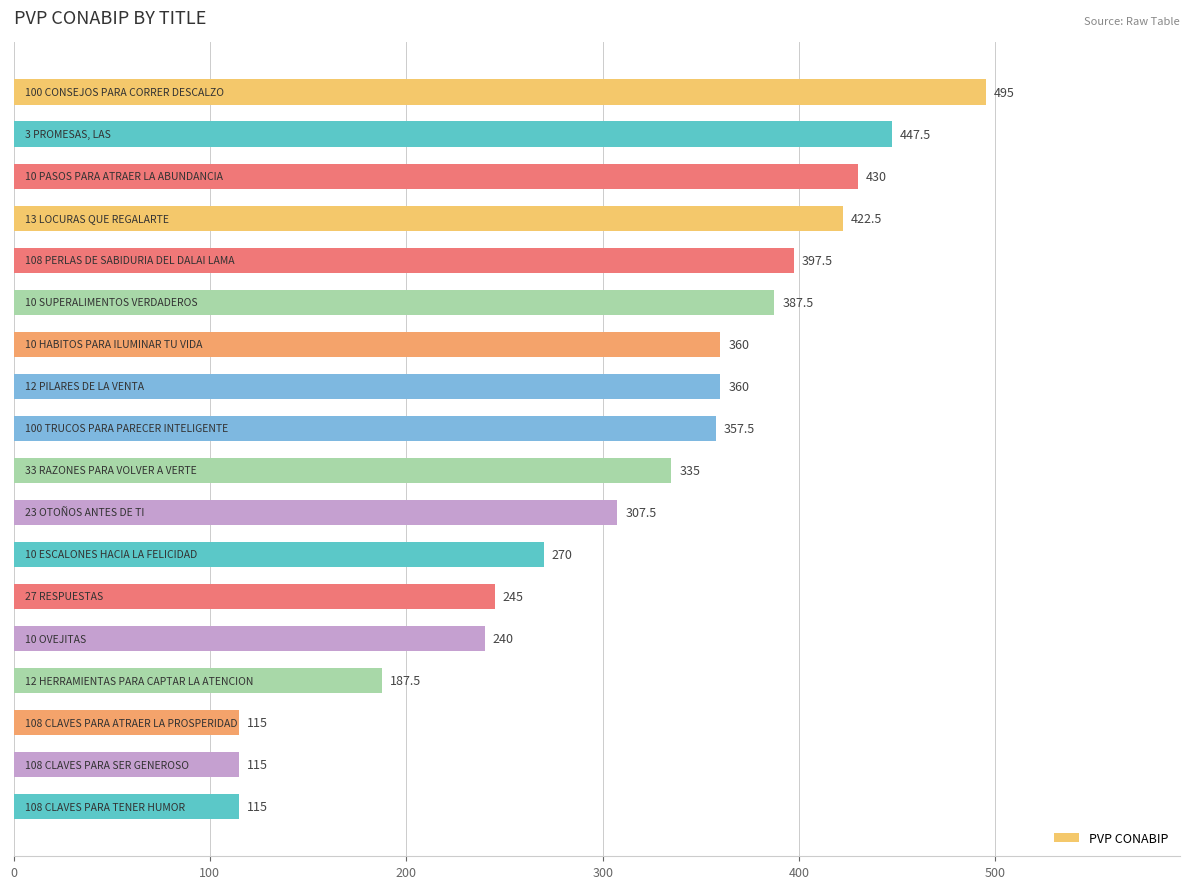

How many series are shown in this chart?

1